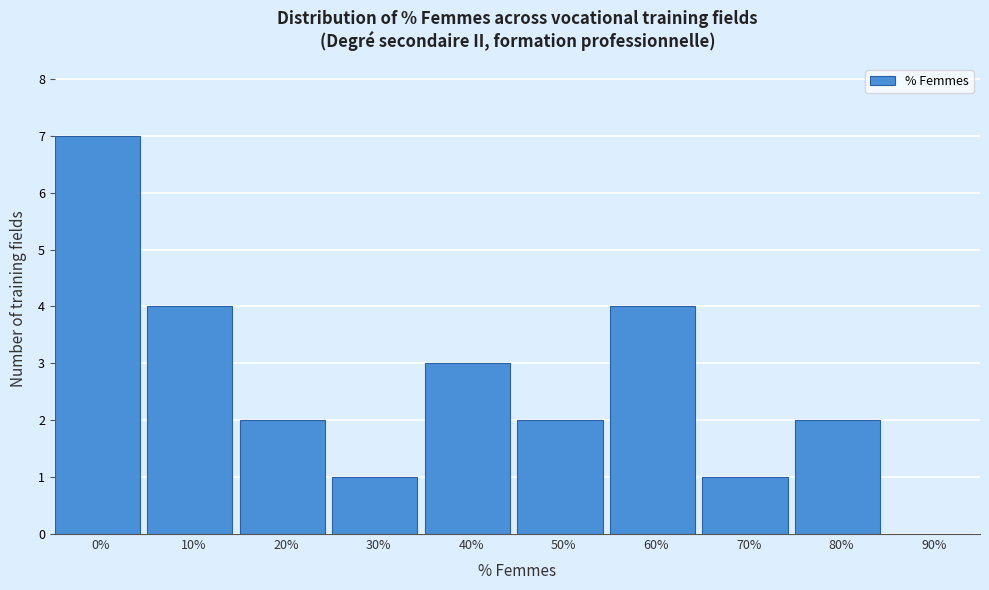

Reading right to left, transcribe all the data shown in this chart.

90%=0	80%=2	70%=1	60%=4	50%=2	40%=3	30%=1	20%=2	10%=4	0%=7